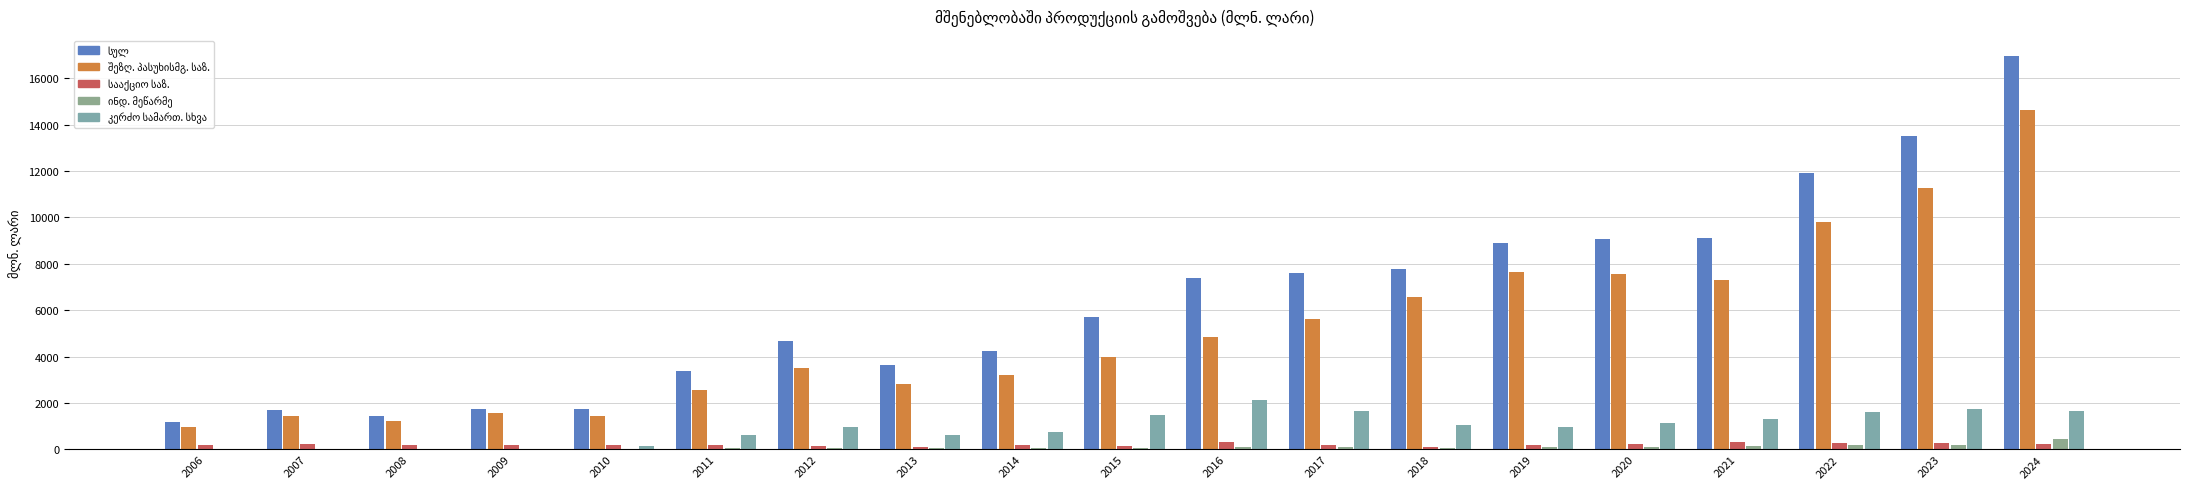

Which category has the lowest value in the ინდ. მეწარმე series?

2007